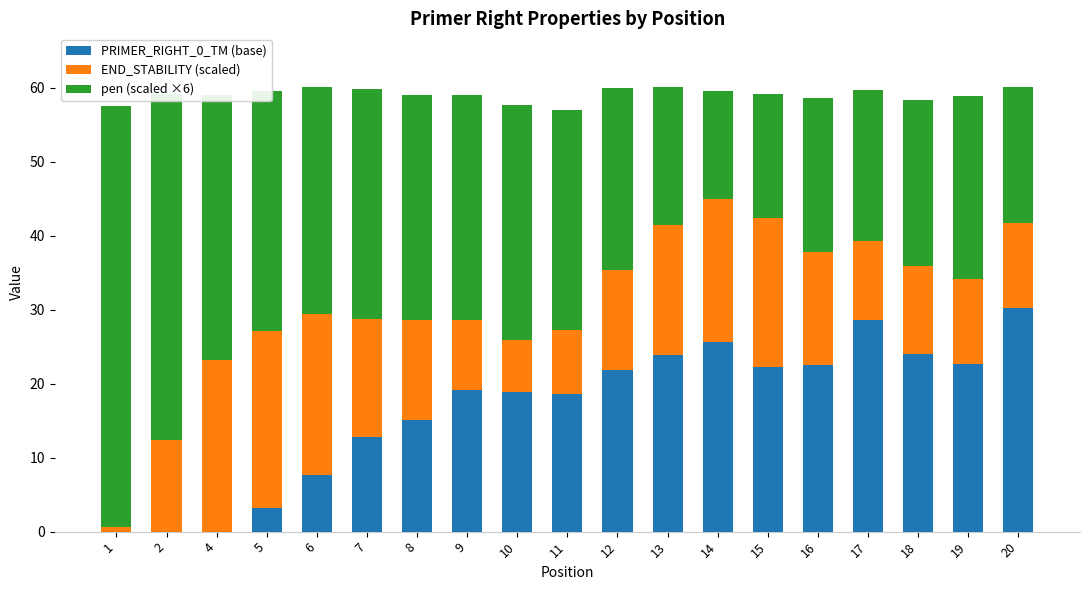

The PRIMER_RIGHT_0_TM (base) series shows 3.2 at 5. True or false?

True